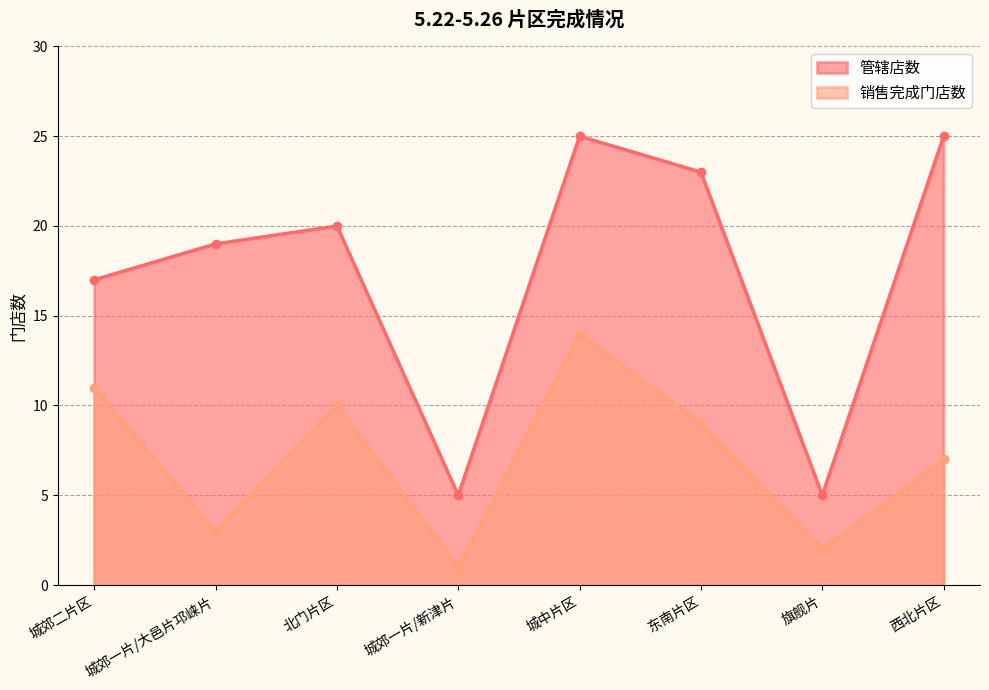

What is the difference between the highest and lowest values at 城郊一片/新津片?

4